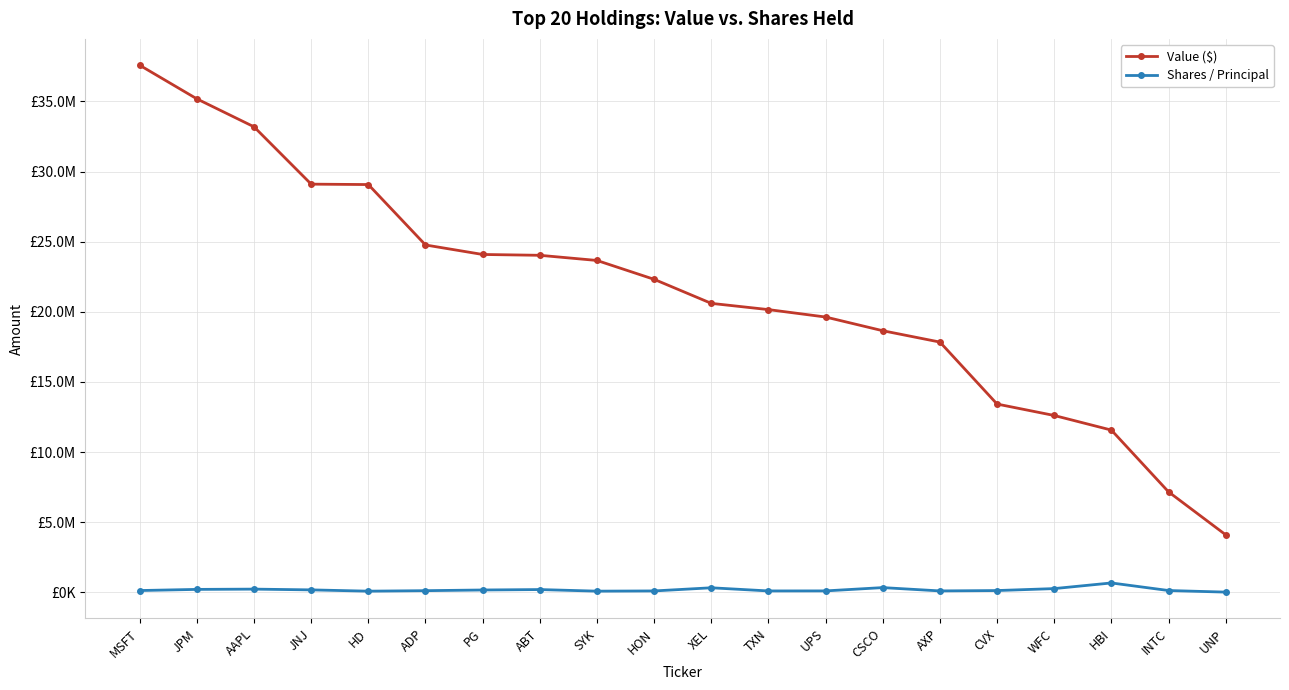

At how many categories does at least one series exceed 28292021?

5